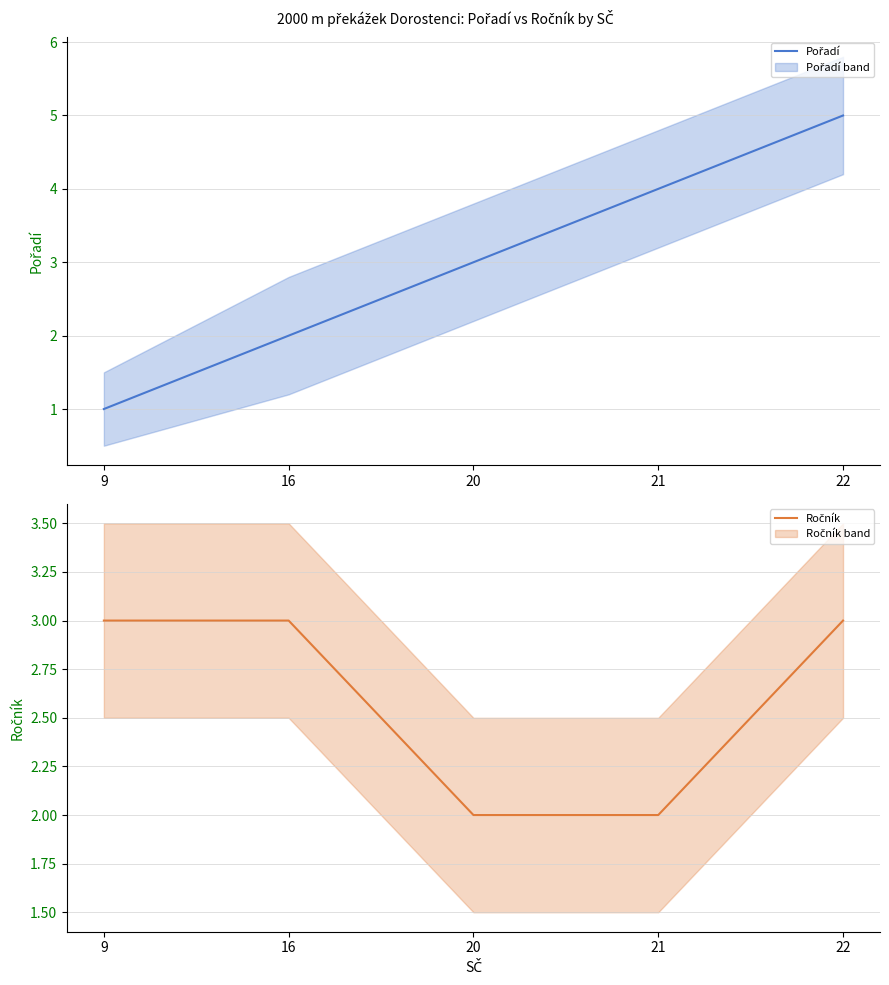

Reading left to right, transcribe all the data shown in this chart.

Pořadí: 1	2	3	4	5
Ročník: 3	3	2	2	3